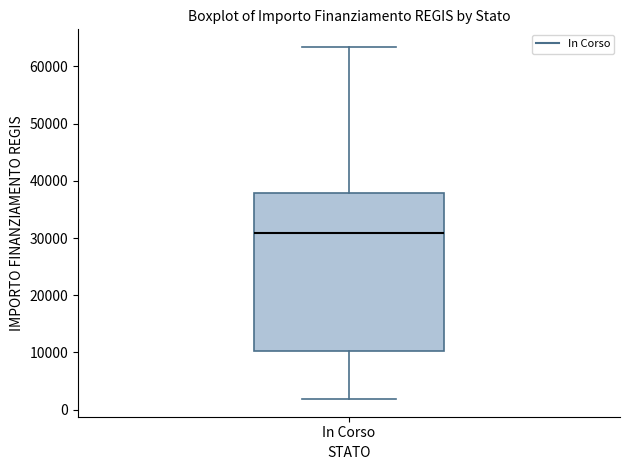

Where does the median line of the box for In Corso sit on the y-axis? The values are not printed on the chart, so give them approximately, as read against the axis.

31000